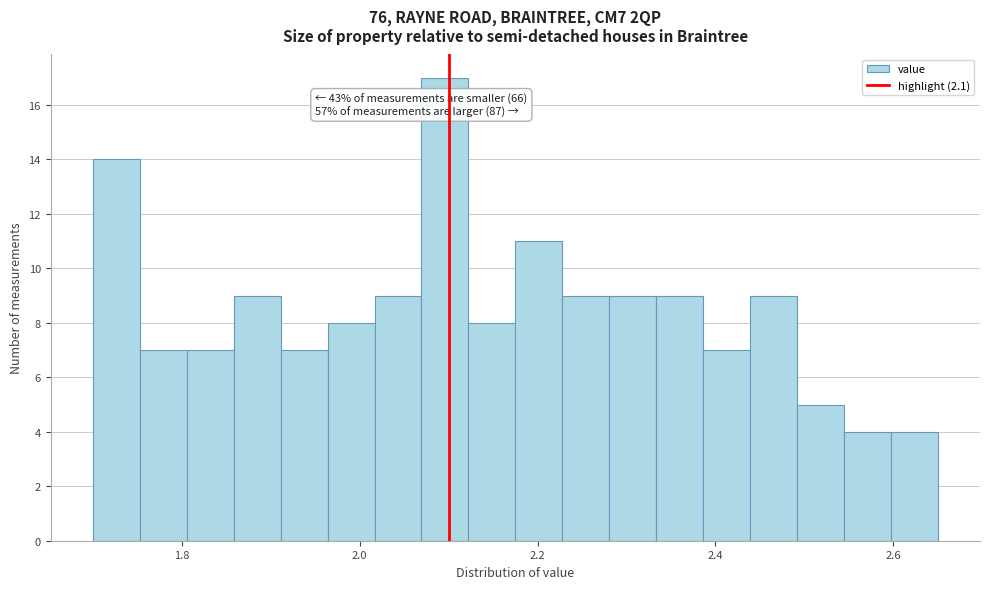

Around what value on the x-axis is the tallest bar? Give the approximate position of its centre, as read against the axis.

2.10